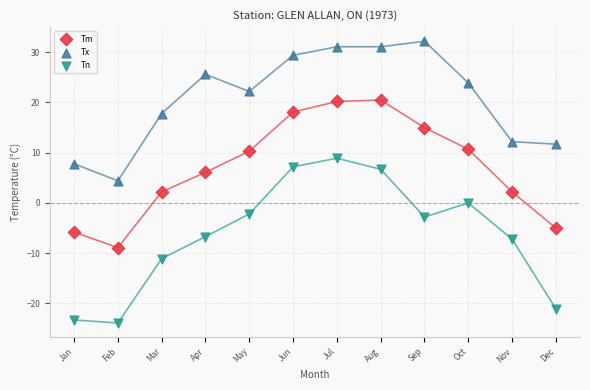

Across all data points, what is the range of Y values (max minus min)?

56.1